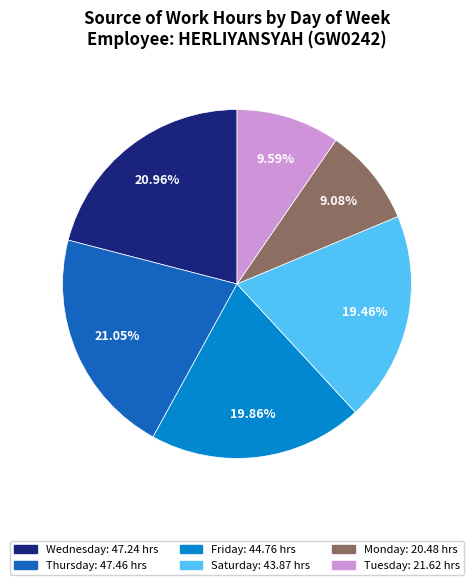

Is there any slice that represents more than half of the pie?

No